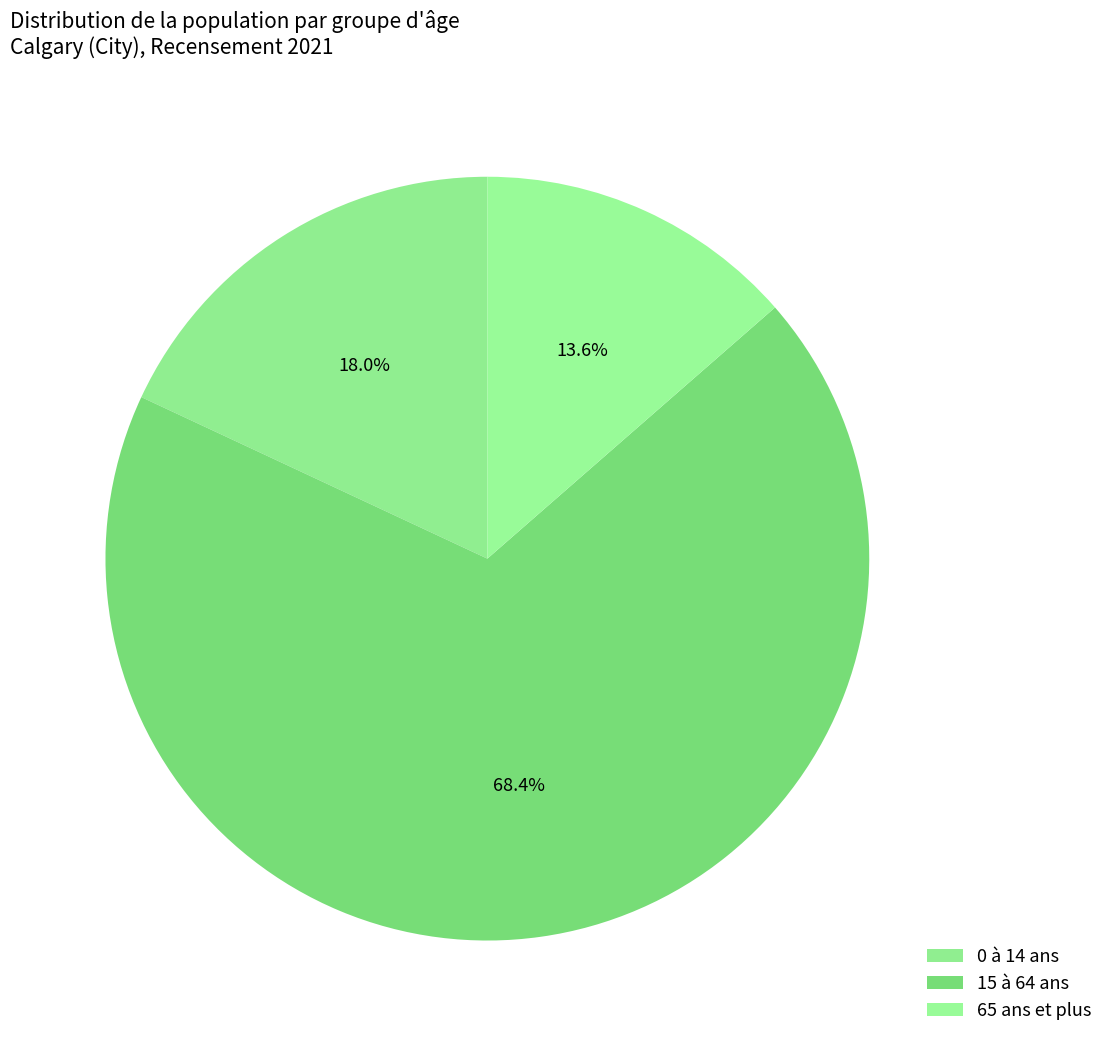

True or false: 65 ans et plus accounts for 14% of the total.

True